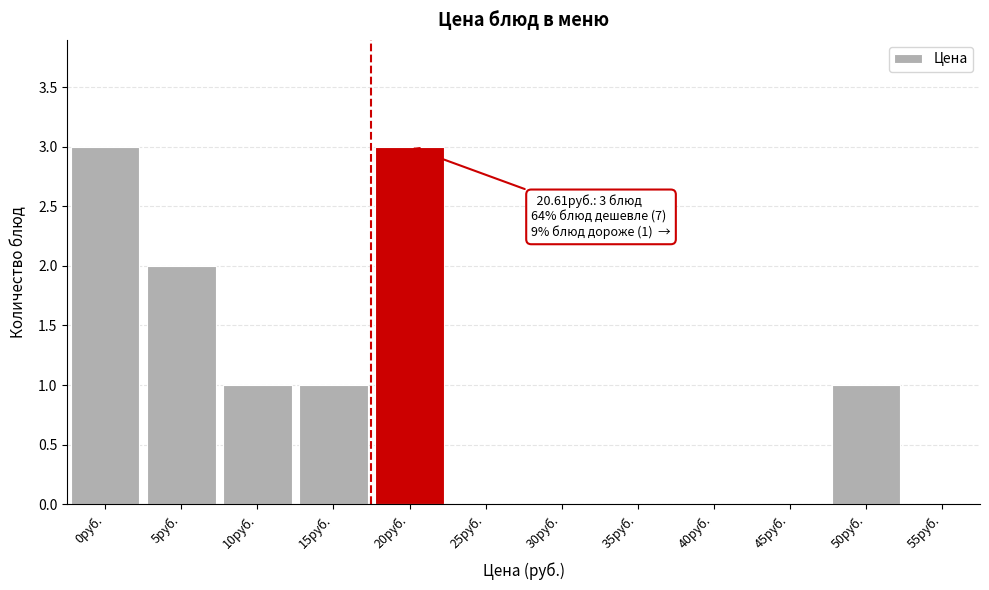

Reading left to right, transcribe all the data shown in this chart.

0руб.=3	5руб.=2	10руб.=1	15руб.=1	20руб.=3	25руб.=0	30руб.=0	35руб.=0	40руб.=0	45руб.=0	50руб.=1	55руб.=0